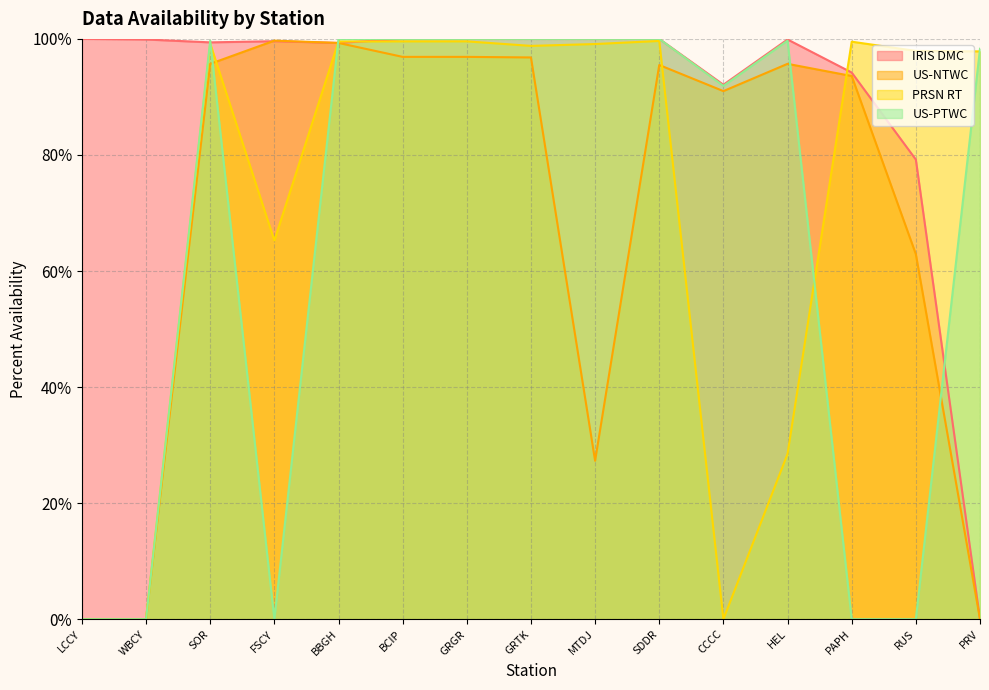

True or false: US-PTWC has a value of 163.4 at SDDR.

False